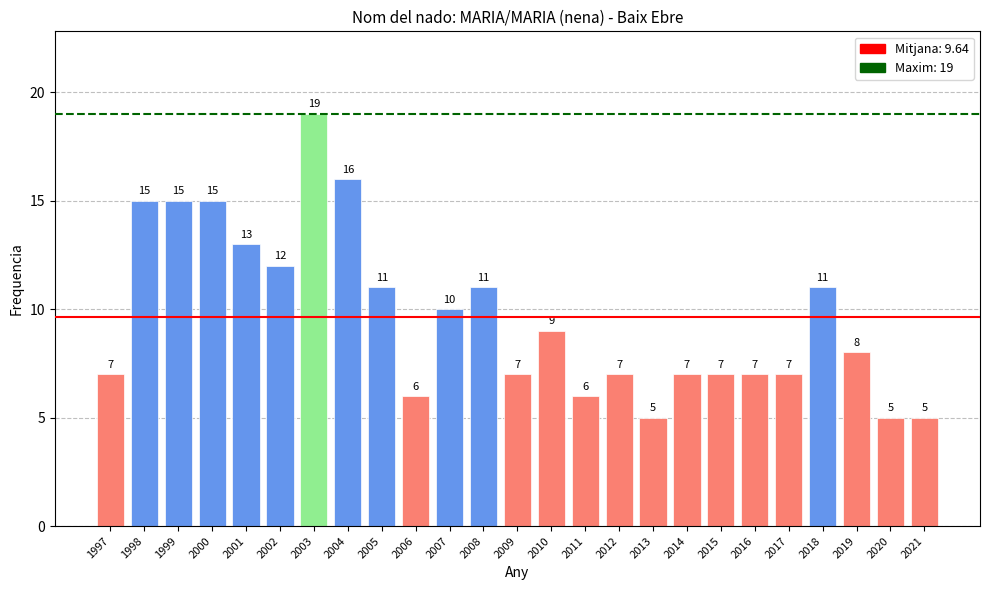

The chart shows a value of 6 at 2006. True or false?

True